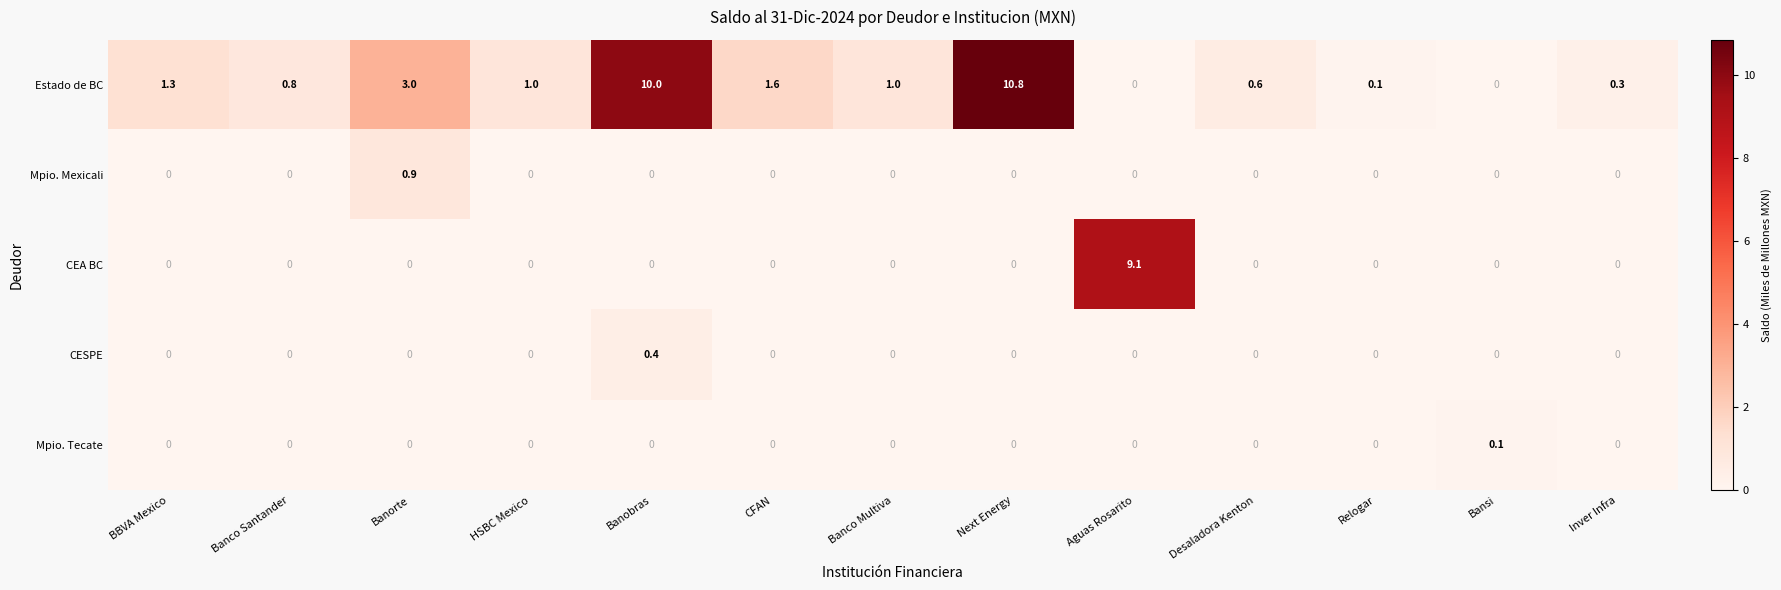

The CEA BC series shows 3.5 at BBVA Mexico. True or false?

False